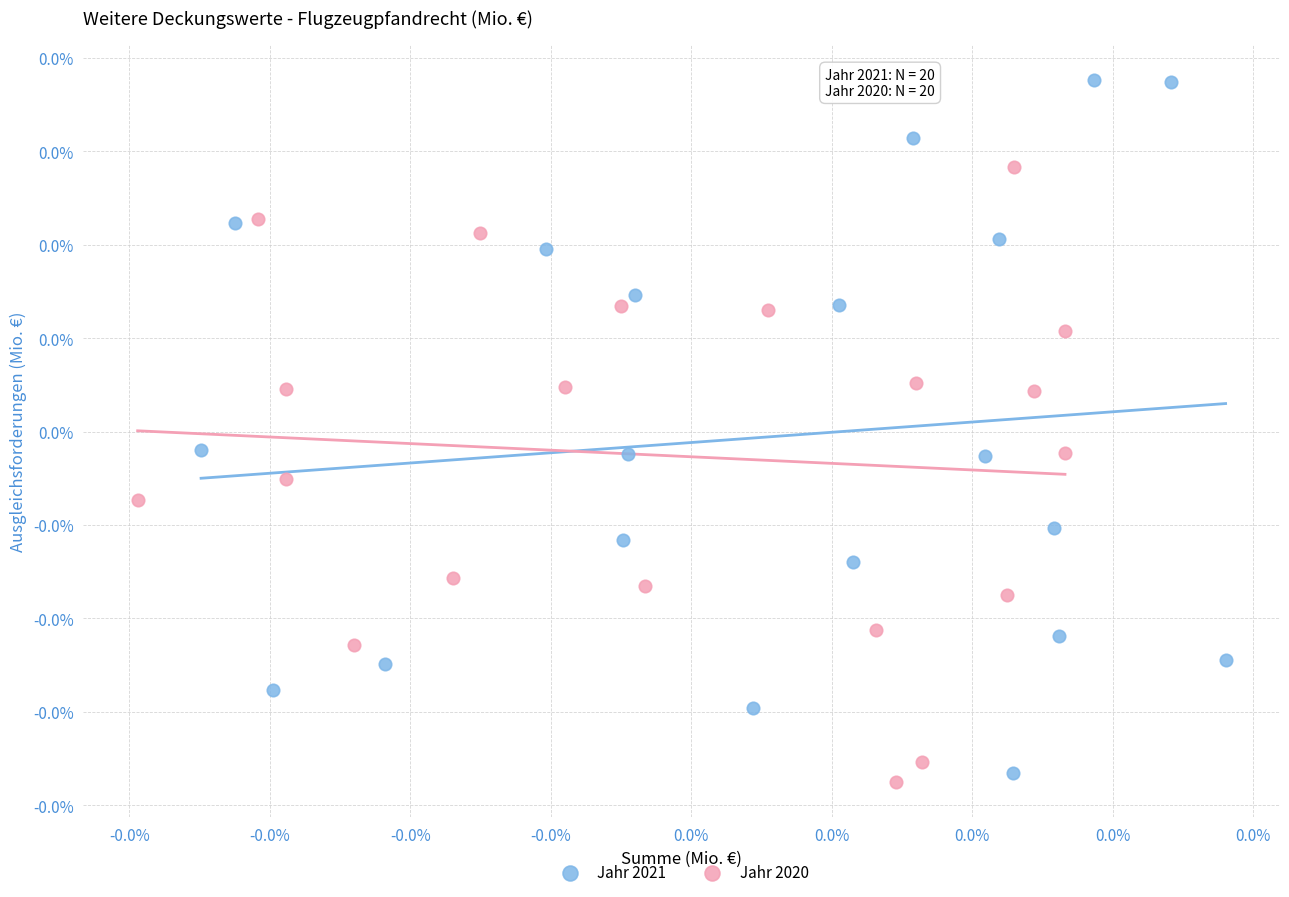

Which series reaches the maximum Y coordinate?

Jahr 2021